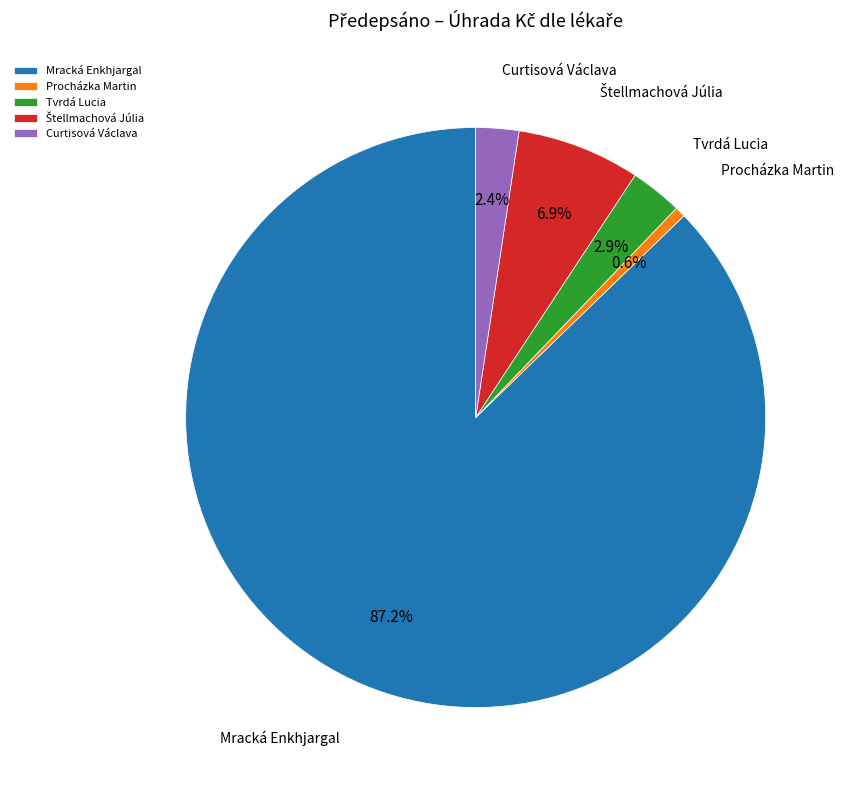

Which category has the biggest portion of the pie?

Mracká Enkhjargal